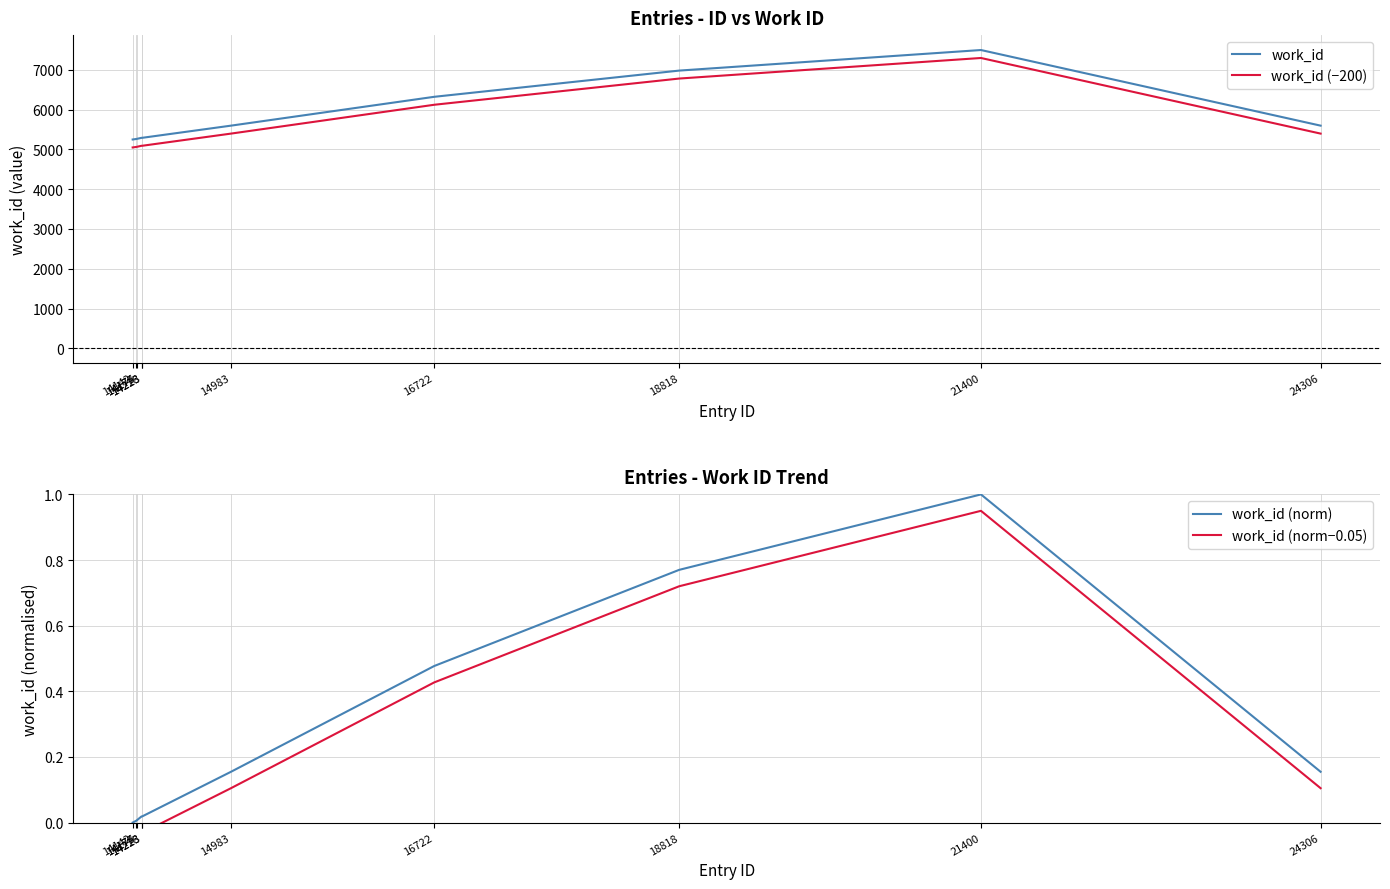

At 14175, list the series in order from largest to smallest.

work_id, work_id (−200), work_id (norm), work_id (norm−0.05)